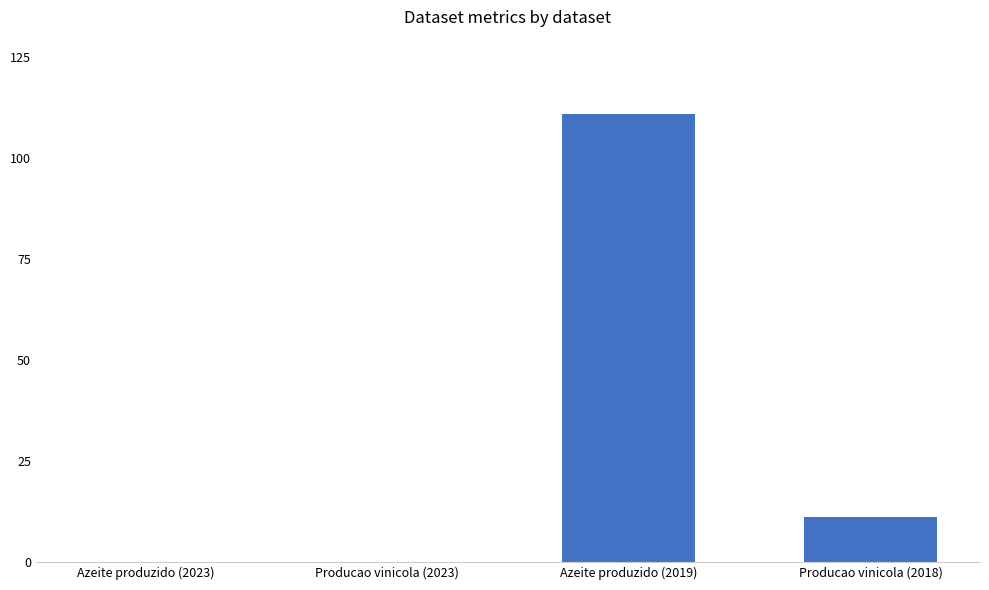

Reading left to right, transcribe all the data shown in this chart.

0	0	111	11